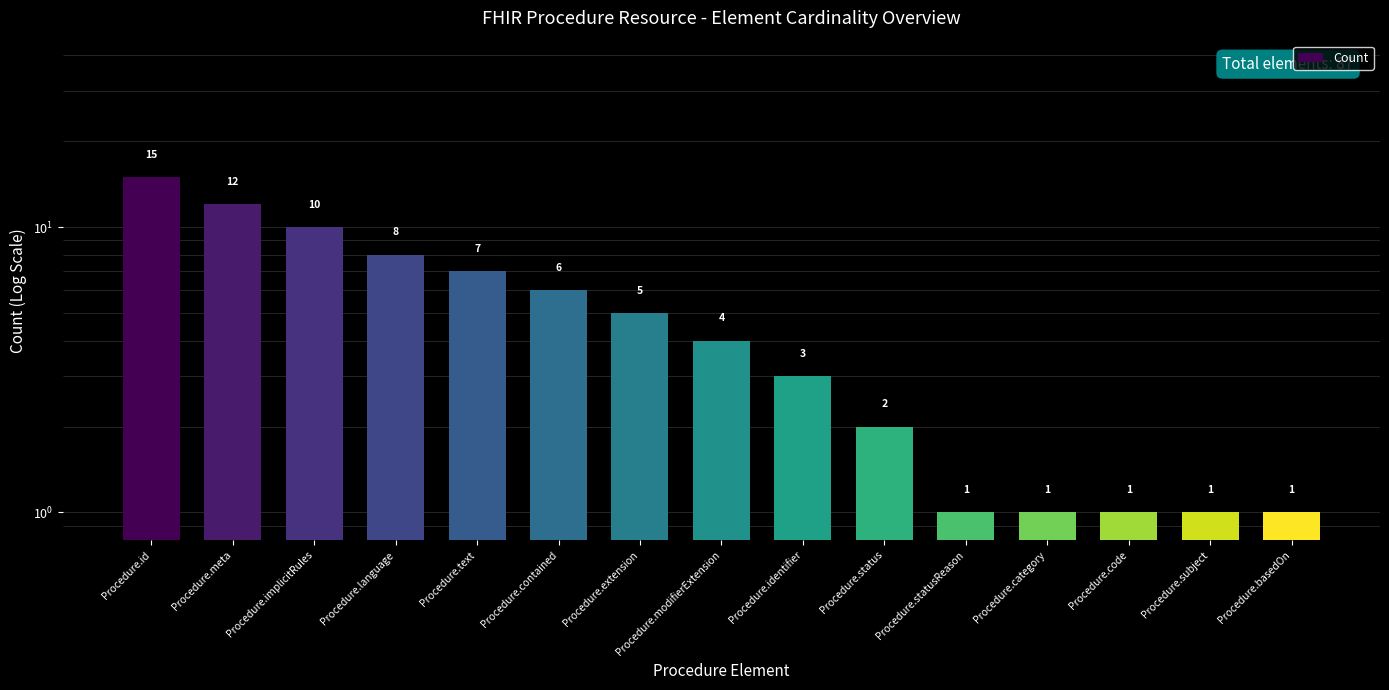

What is the approximate value at Procedure.code?

1